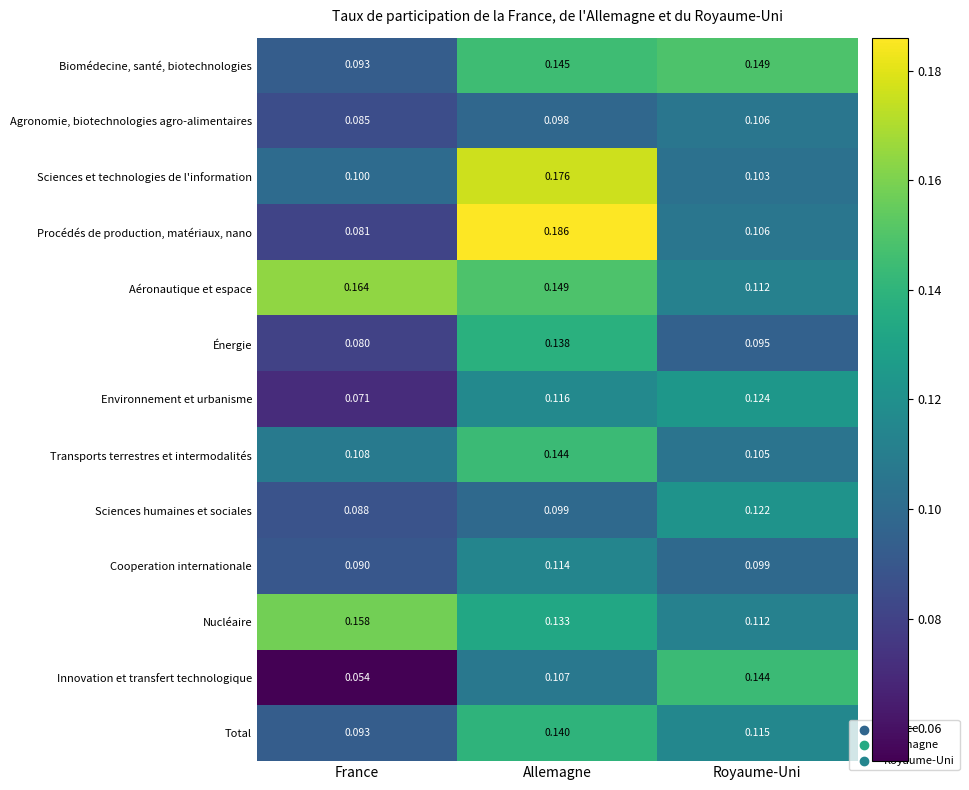

Which category has the highest value in the Agronomie, biotechnologies agro-alimentaires series?

Royaume-Uni